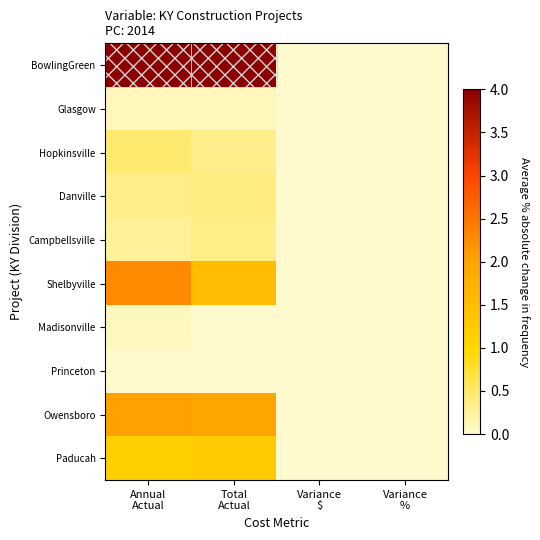

What is the difference between the highest and lowest values at Total
Actual?

4.0